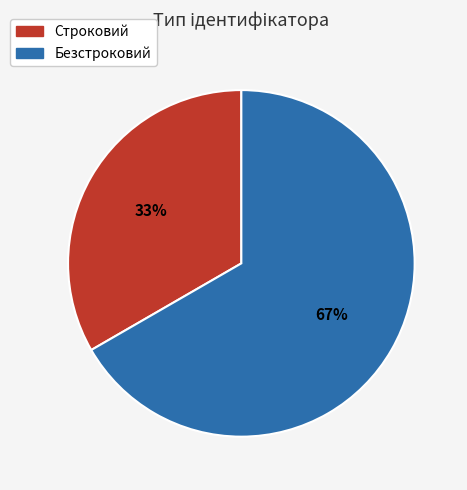

What is the smallest slice in the pie chart?

Строковий